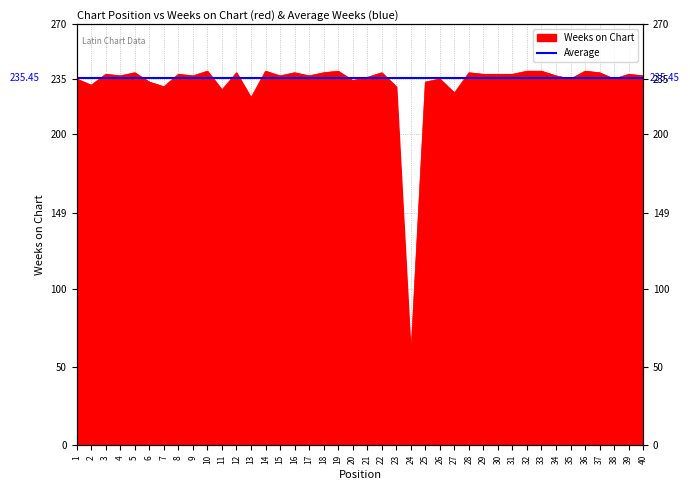

The value at 36 is 349. True or false?

False